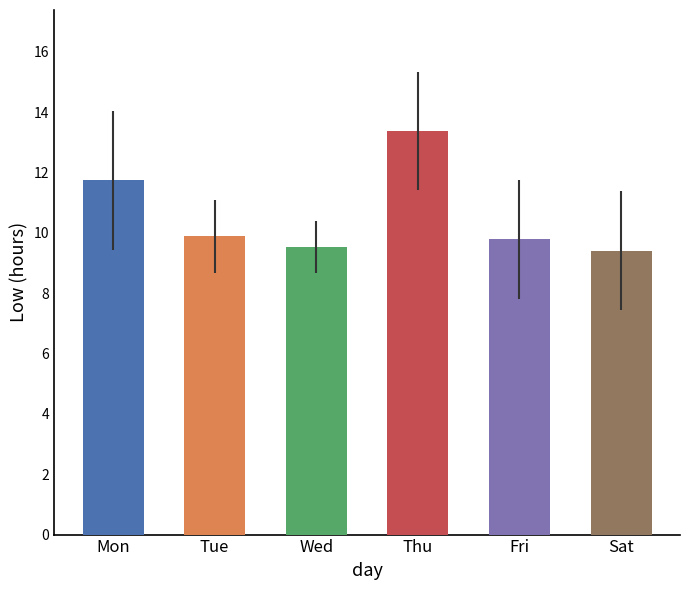

What is the value of the 1st bar from the left?

11.7